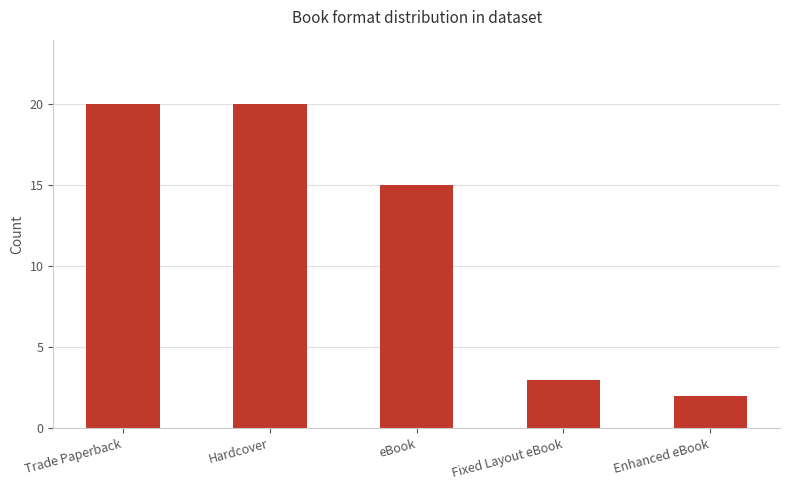

What is the sum of all values?

60